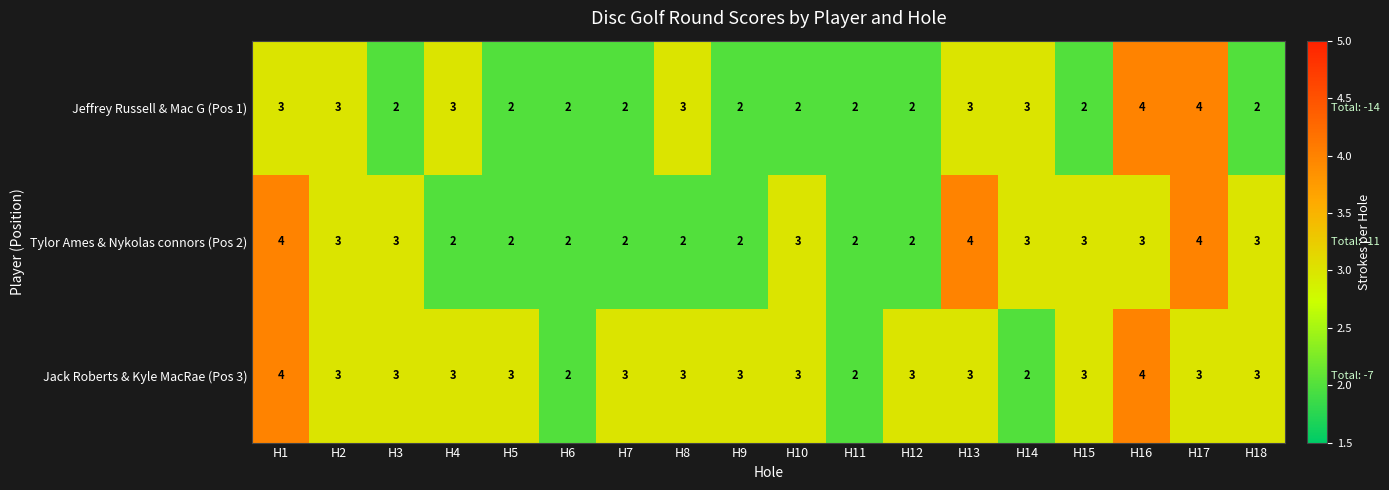

What is the total value across all series at H15?

8